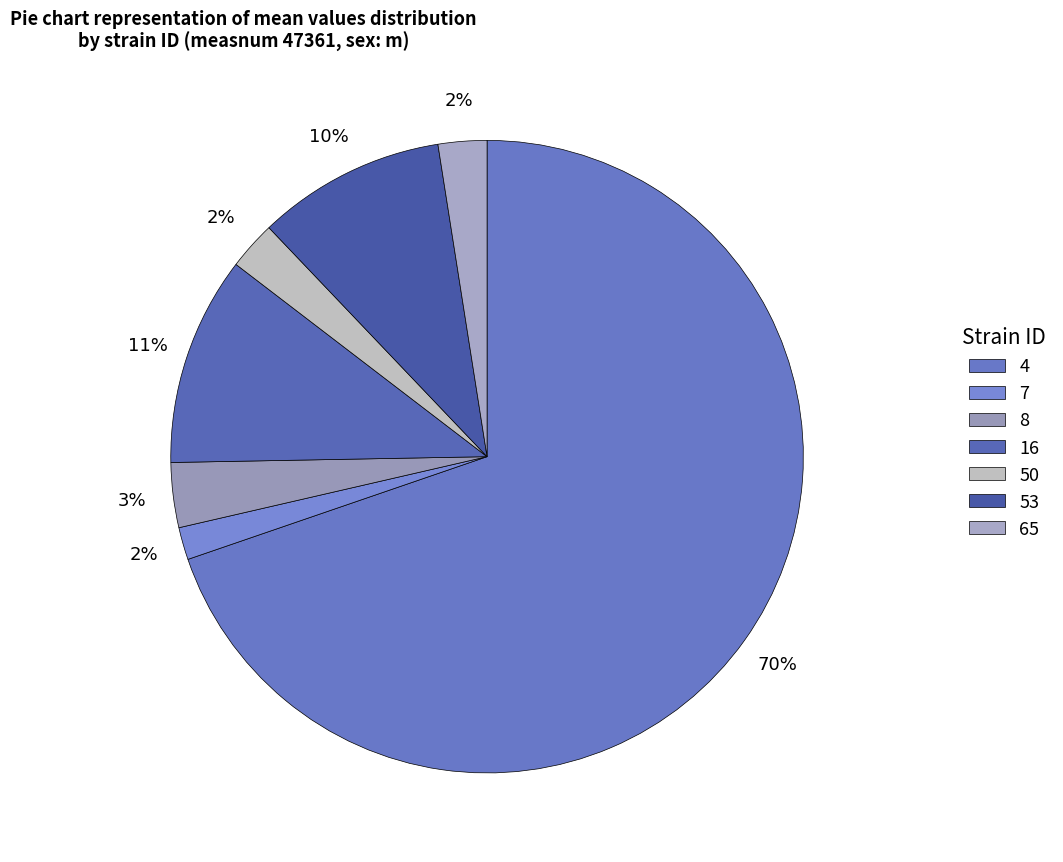

Does 4 account for over 50% of the chart?

Yes